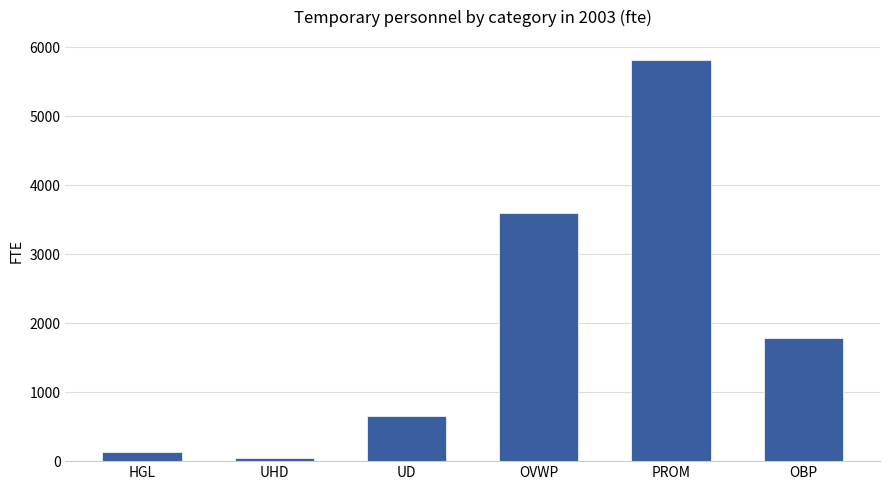

What is the minimum value shown in the chart?

52.4